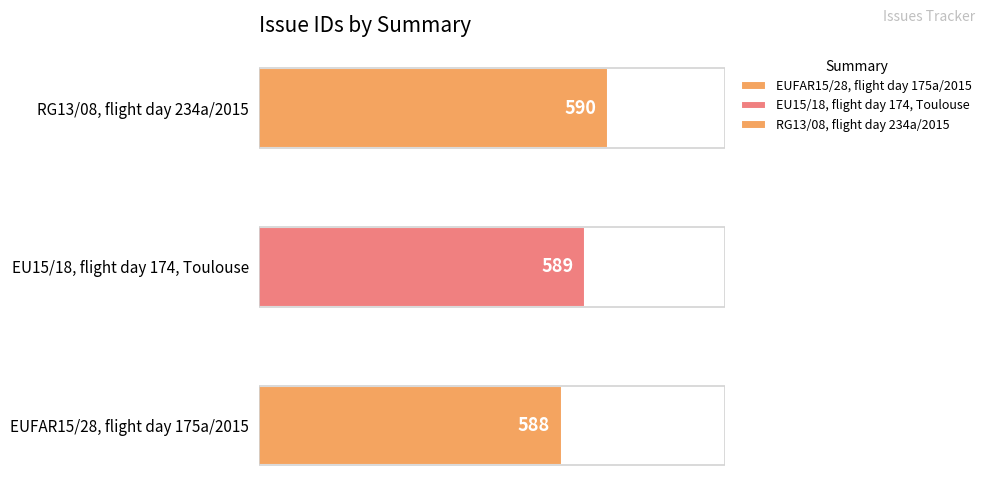

How many values exceed 589?

1